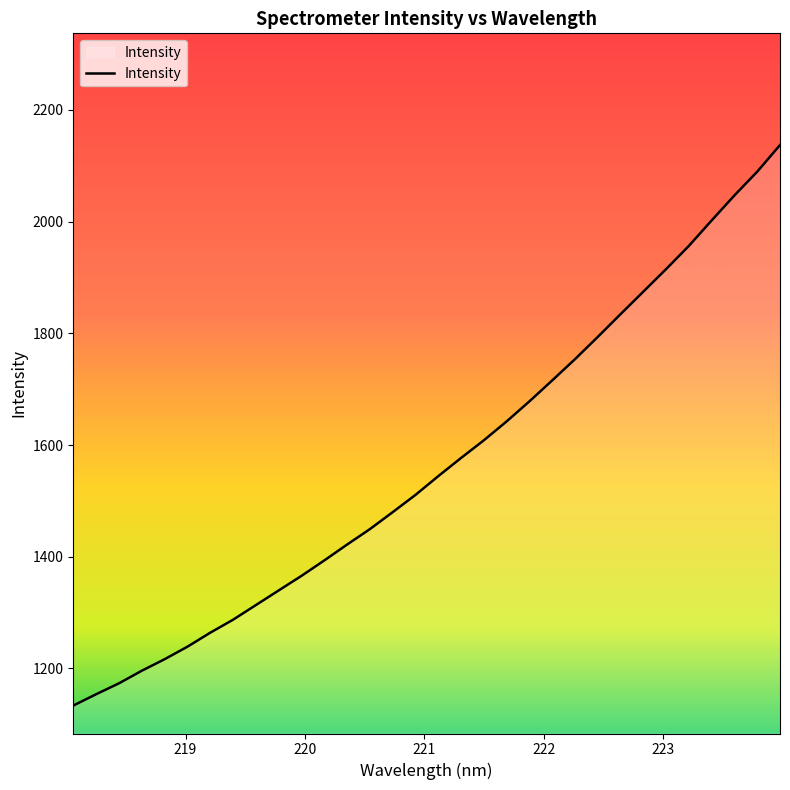

What is the greatest value displayed?

2137.1